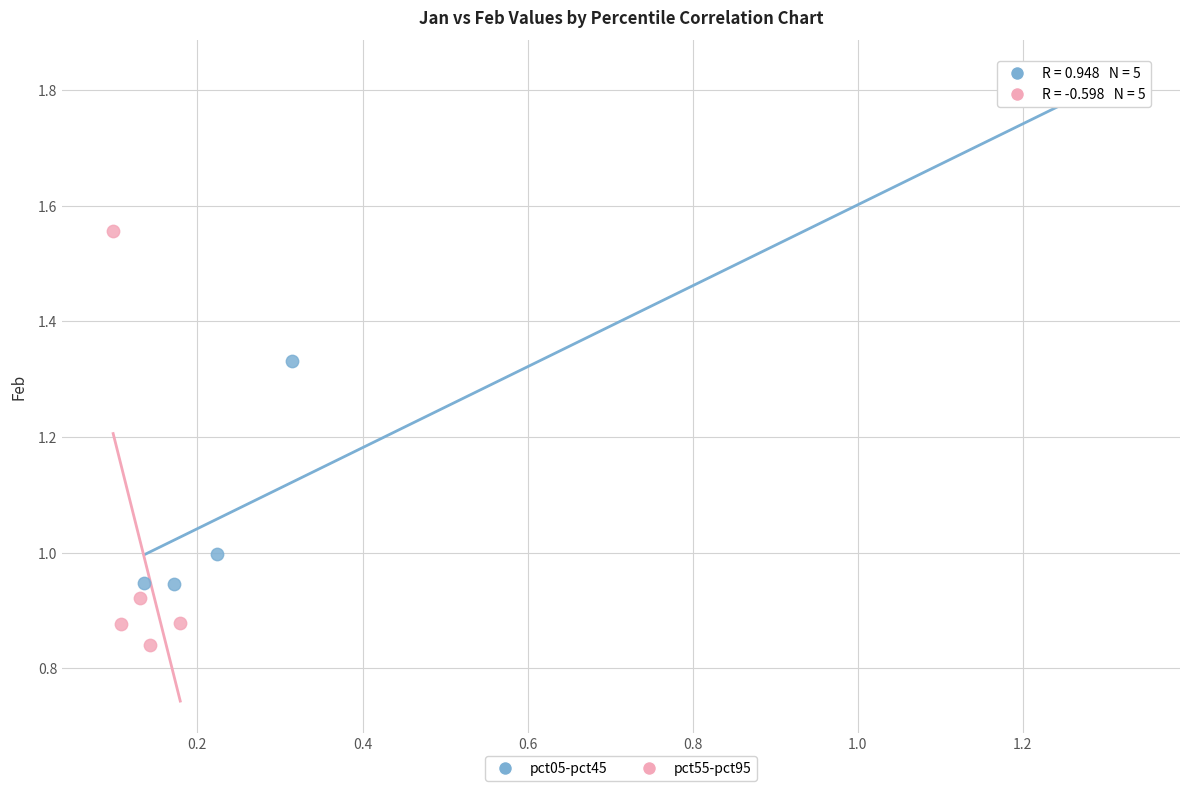

Which series contains the lowest Y value?

pct55-pct95